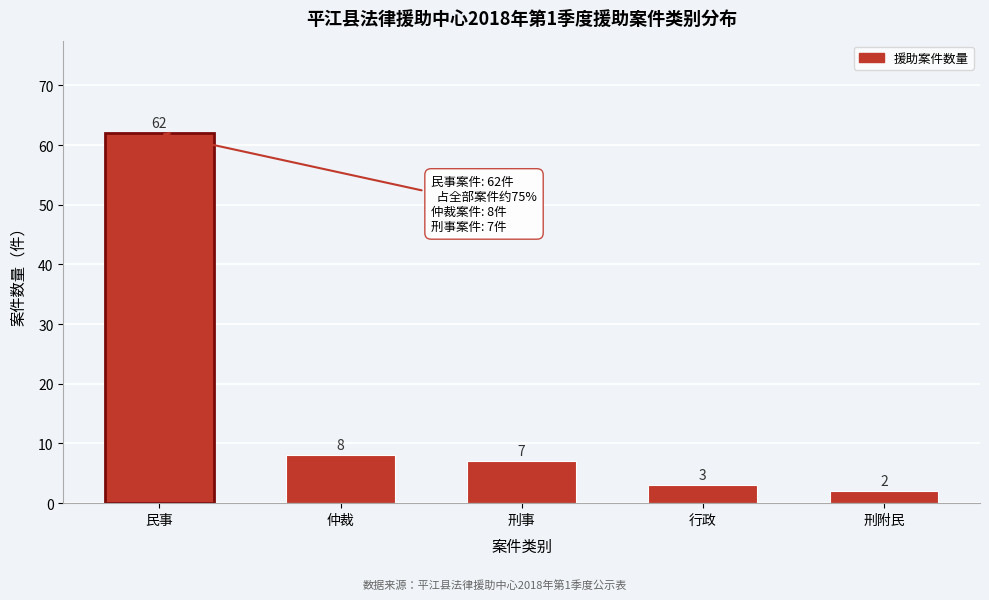

Reading right to left, list all the values displayed in this chart.

2	3	7	8	62